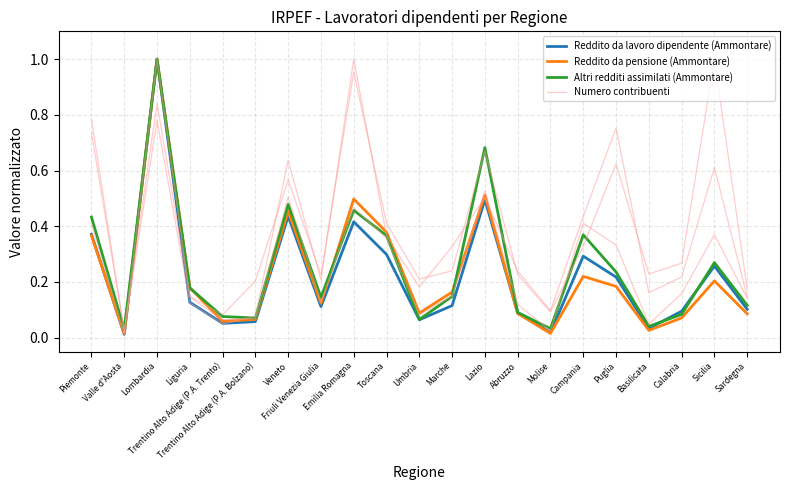

Rank the series at Trentino Alto Adige (P.A. Trento) from highest to lowest value.

Altri redditi assimilati (Ammontare), Numero contribuenti, Reddito da pensione (Ammontare), Reddito da lavoro dipendente (Ammontare)